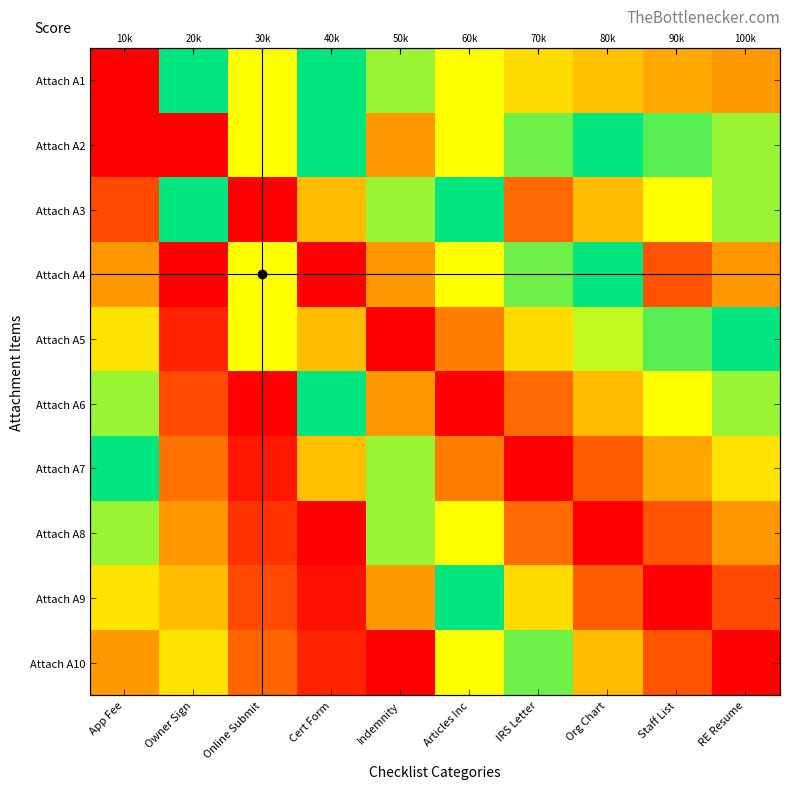

At which label does Attach A3 reach its minimum?

Owner Sign